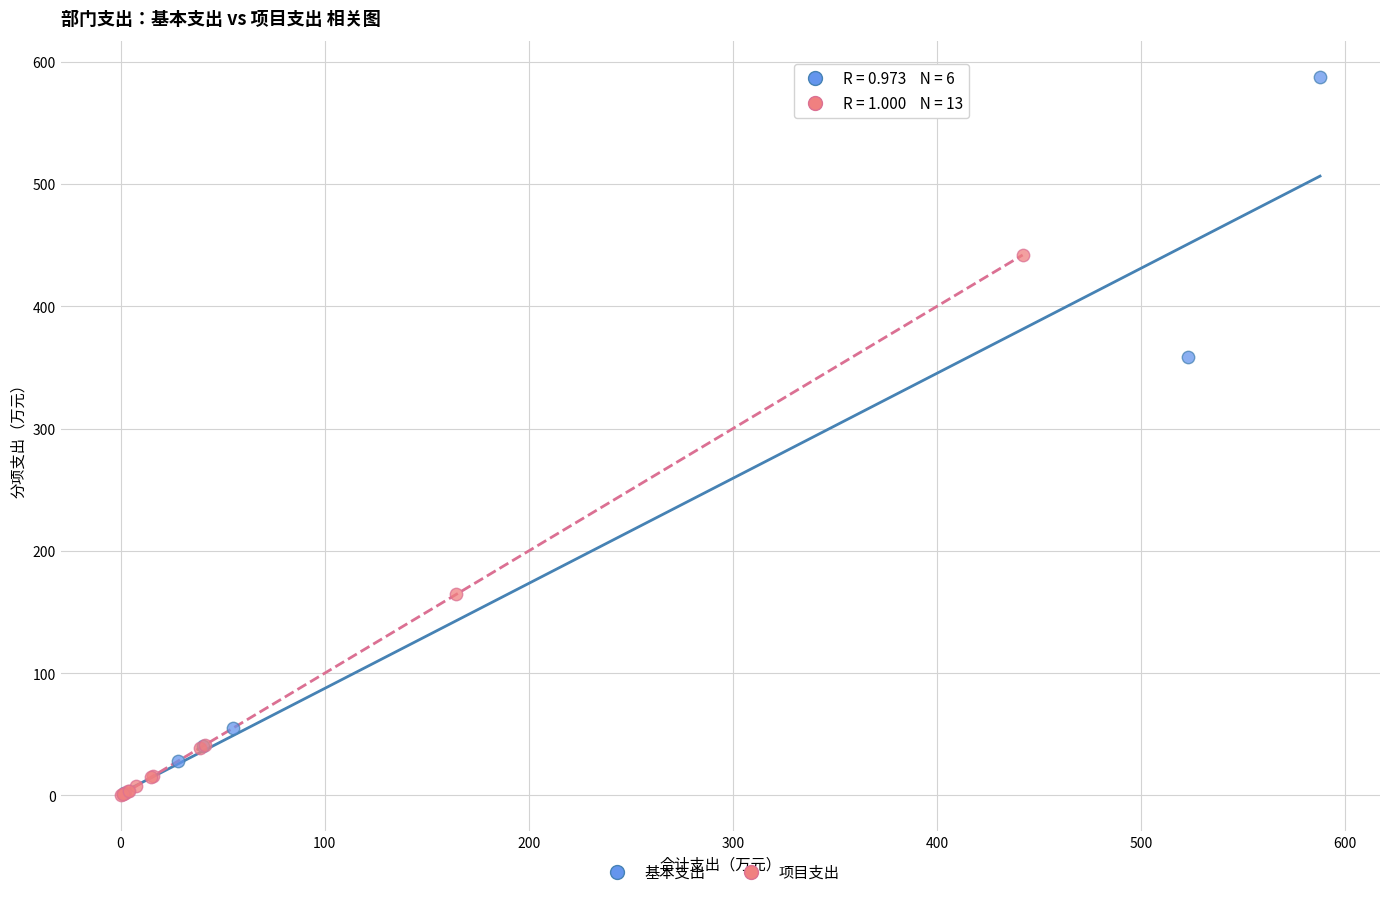

Which series has the largest Y range (max minus min)?

基本支出